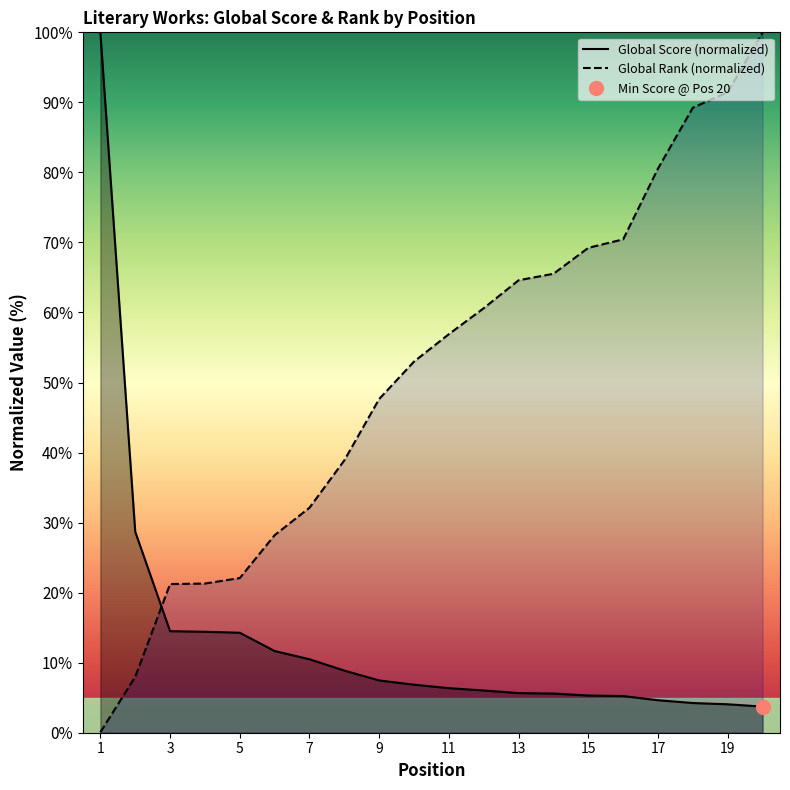

Rank the series at 7 from lowest to highest value.

Global Score, Global Rank